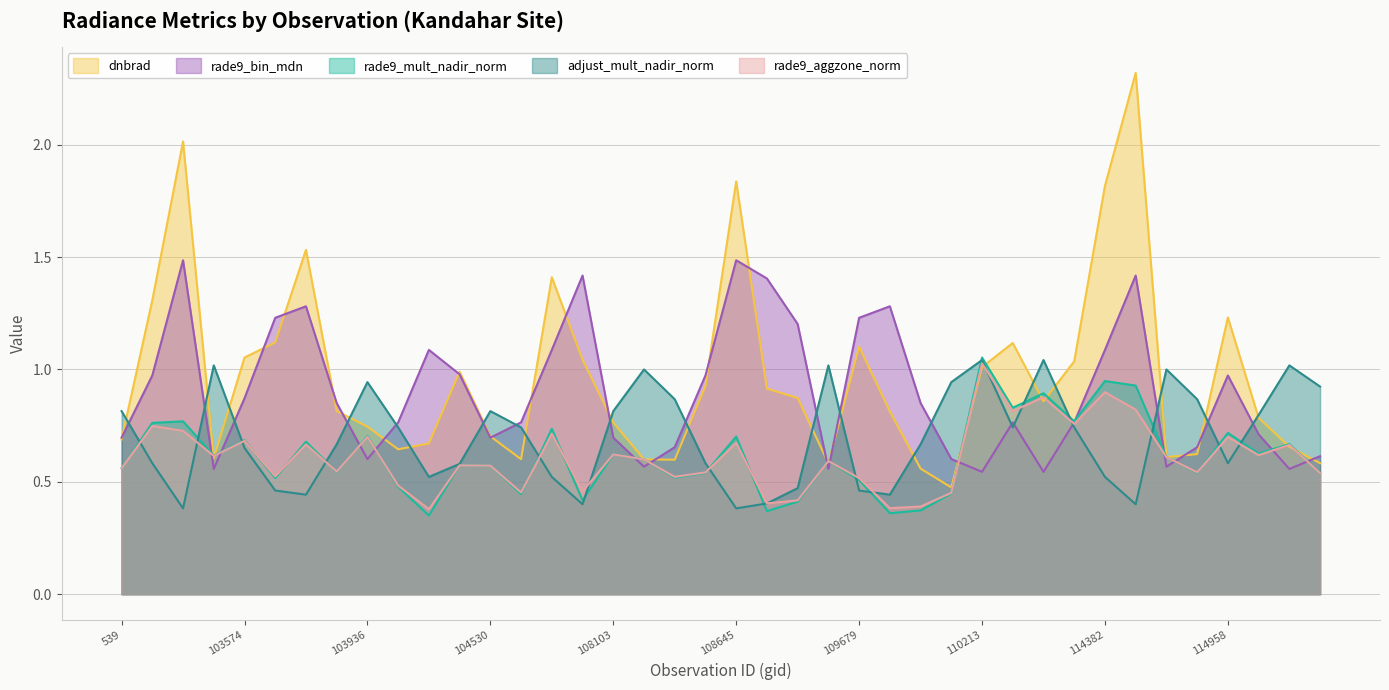

List the series in order of their peak value, lowest first.

rade9_aggzone_norm, adjust_mult_nadir_norm, rade9_mult_nadir_norm, rade9_bin_mdn, dnbrad